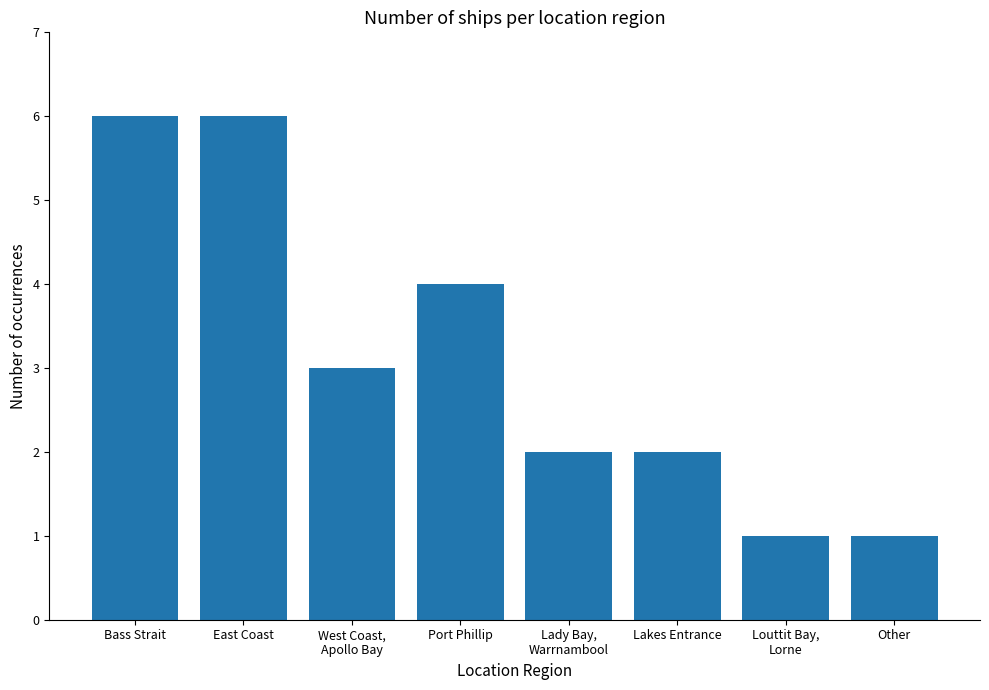

What is the difference between the maximum and minimum values?

5